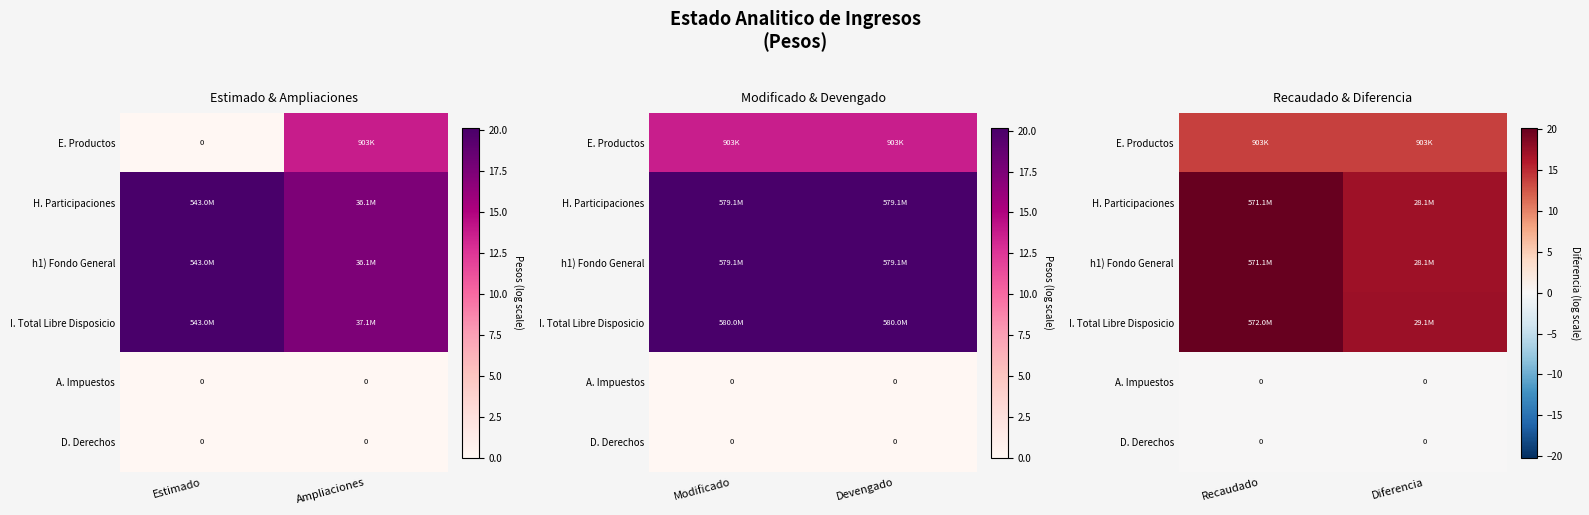

The value of E. Productos at Recaudado is 8.8. True or false?

False